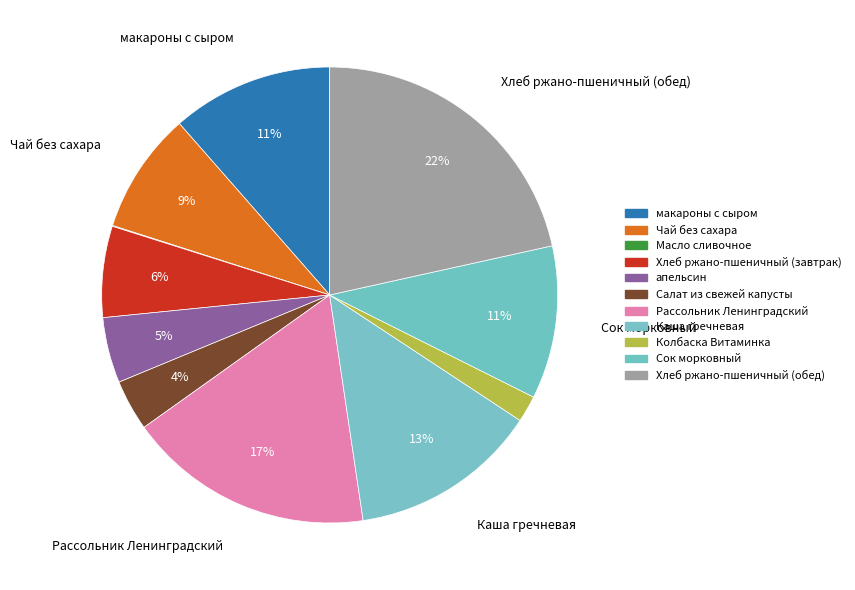

What percentage is NOT represented by Каша гречневая?

86.6%